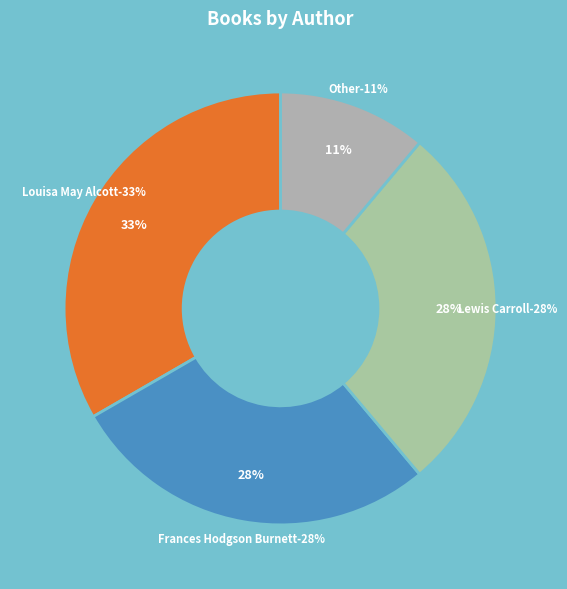

To the nearest percent, what portion does Lewis Carroll (66178686) represent?

28%